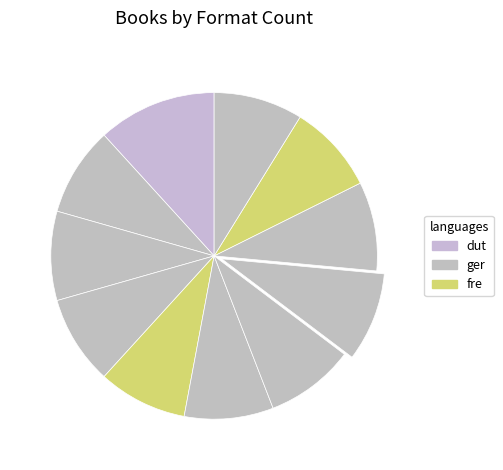

How many slices are in this pie chart?

11